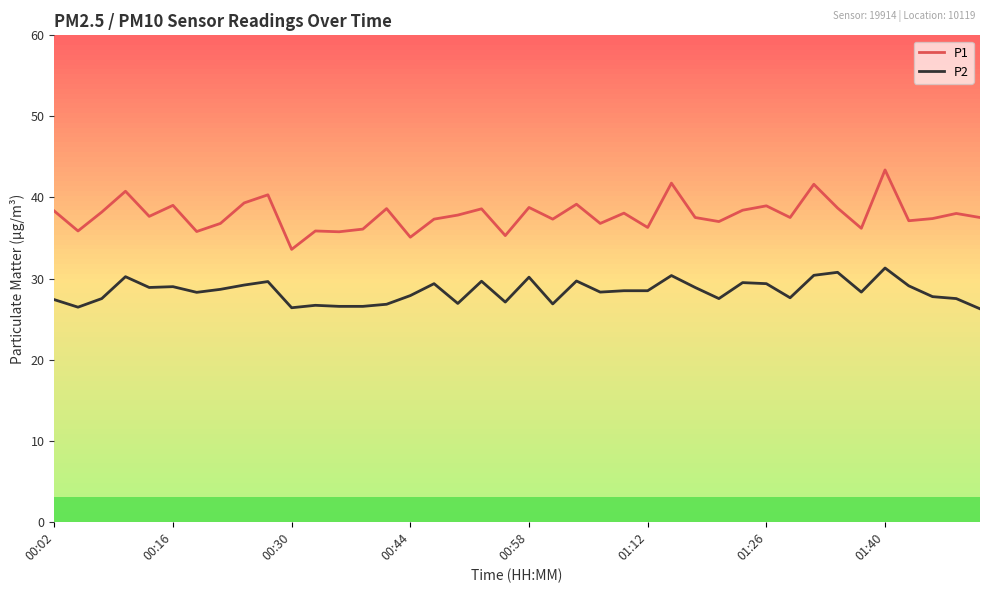

What is the minimum value shown in the chart?

26.3